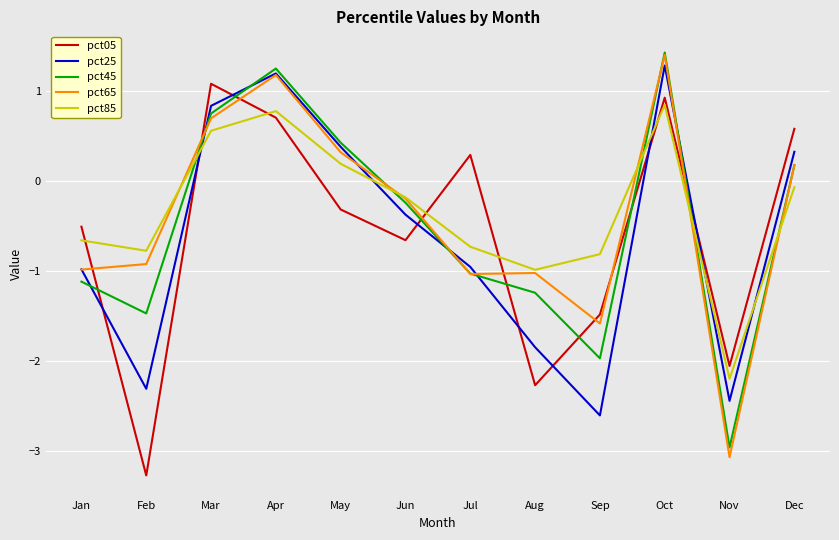

Reading right to left, extract all data points from this chart.

pct05: 0.6	-2.1	0.9	-1.5	-2.3	0.3	-0.7	-0.3	0.7	1.1	-3.3	-0.5
pct25: 0.3	-2.4	1.3	-2.6	-1.8	-1.0	-0.4	0.4	1.2	0.8	-2.3	-1.0
pct45: 0.2	-3.0	1.4	-2.0	-1.2	-1.0	-0.2	0.4	1.3	0.8	-1.5	-1.1
pct65: 0.2	-3.1	1.4	-1.6	-1.0	-1.0	-0.2	0.3	1.2	0.7	-0.9	-1.0
pct85: -0.1	-2.2	0.8	-0.8	-1.0	-0.7	-0.2	0.2	0.8	0.6	-0.8	-0.7